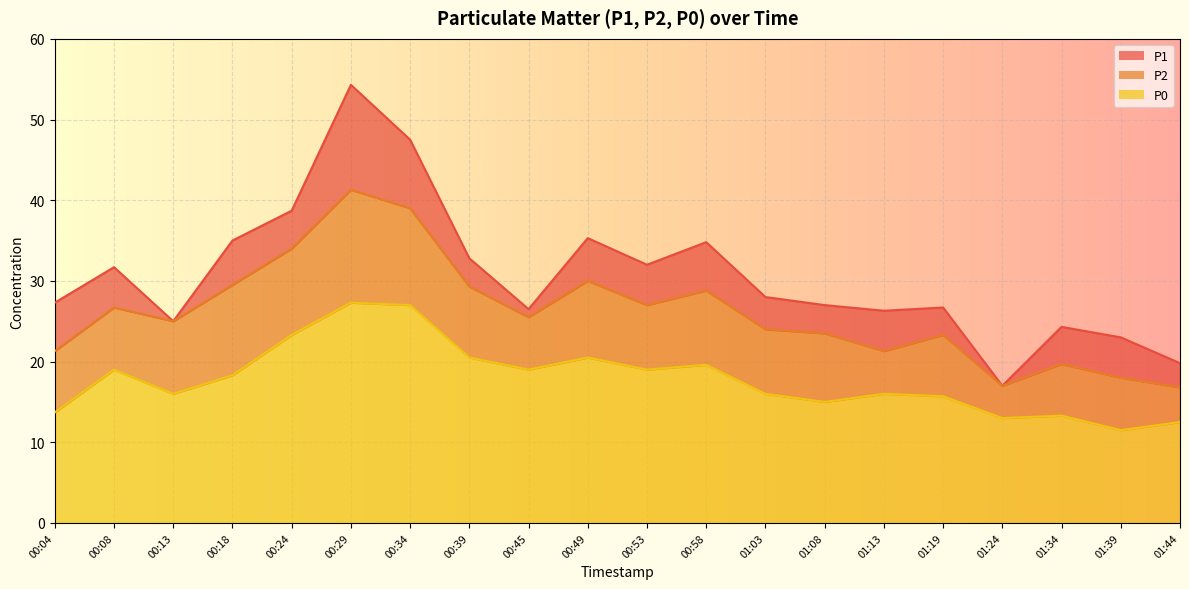

True or false: P1 and P0 cross at least once.

False